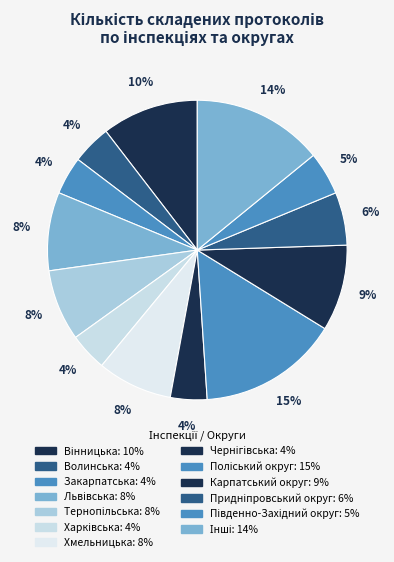

How many segments does this pie chart have?

13